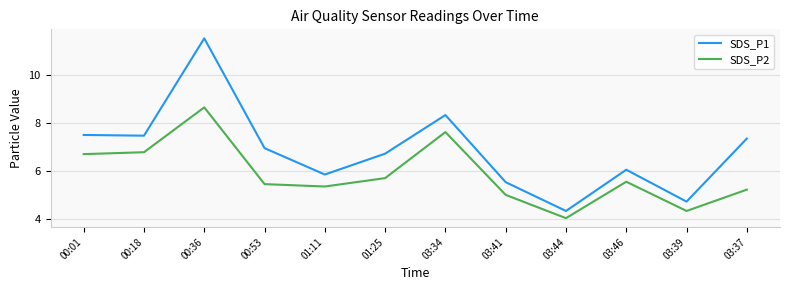

Is the value of SDS_P2 at 03:34 greater than the value of SDS_P1 at 00:53?

Yes